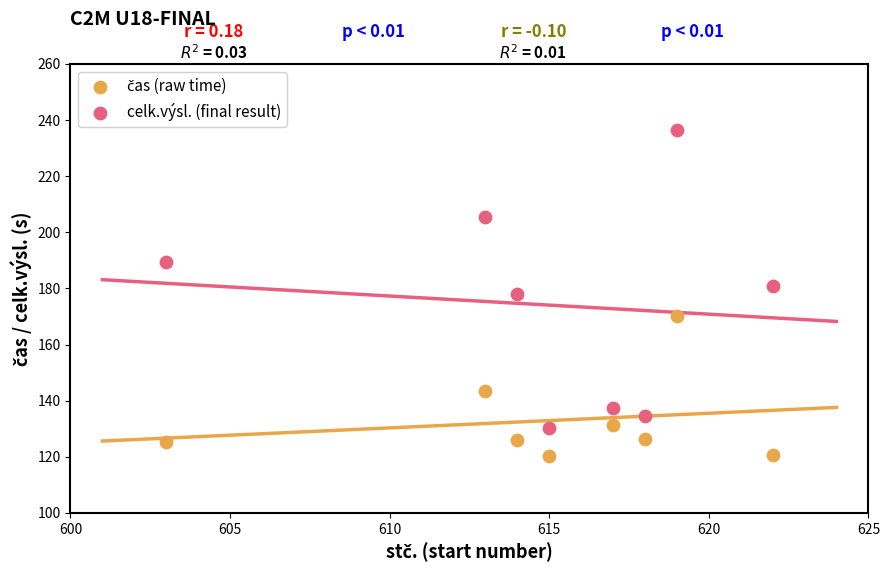

Across all data points, what is the range of Y values (max minus min)?

115.9